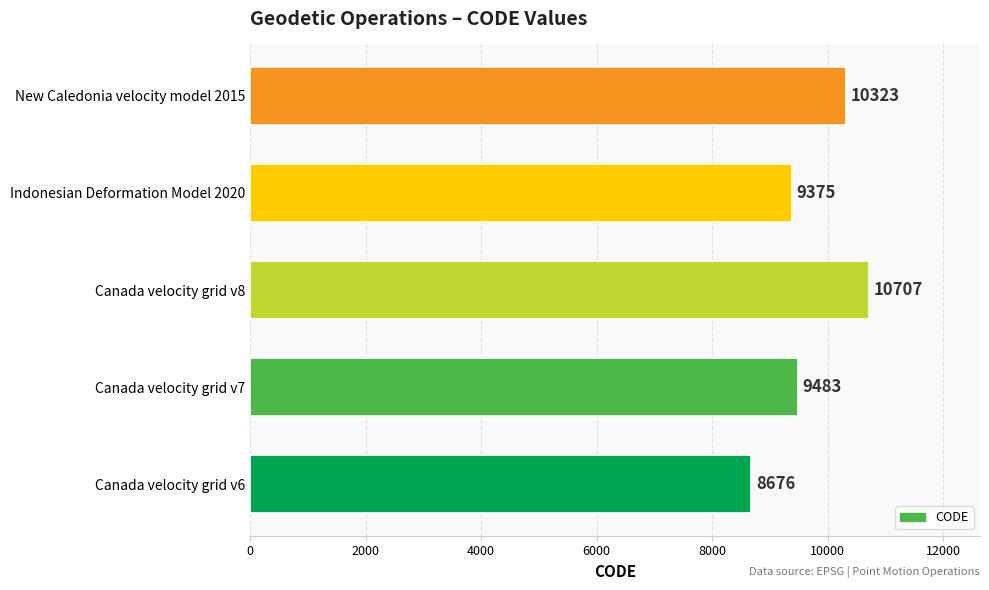

Reading top to bottom, list all the values displayed in this chart.

New Caledonia velocity model 2015=10323	Indonesian Deformation Model 2020=9375	Canada velocity grid v8=10707	Canada velocity grid v7=9483	Canada velocity grid v6=8676